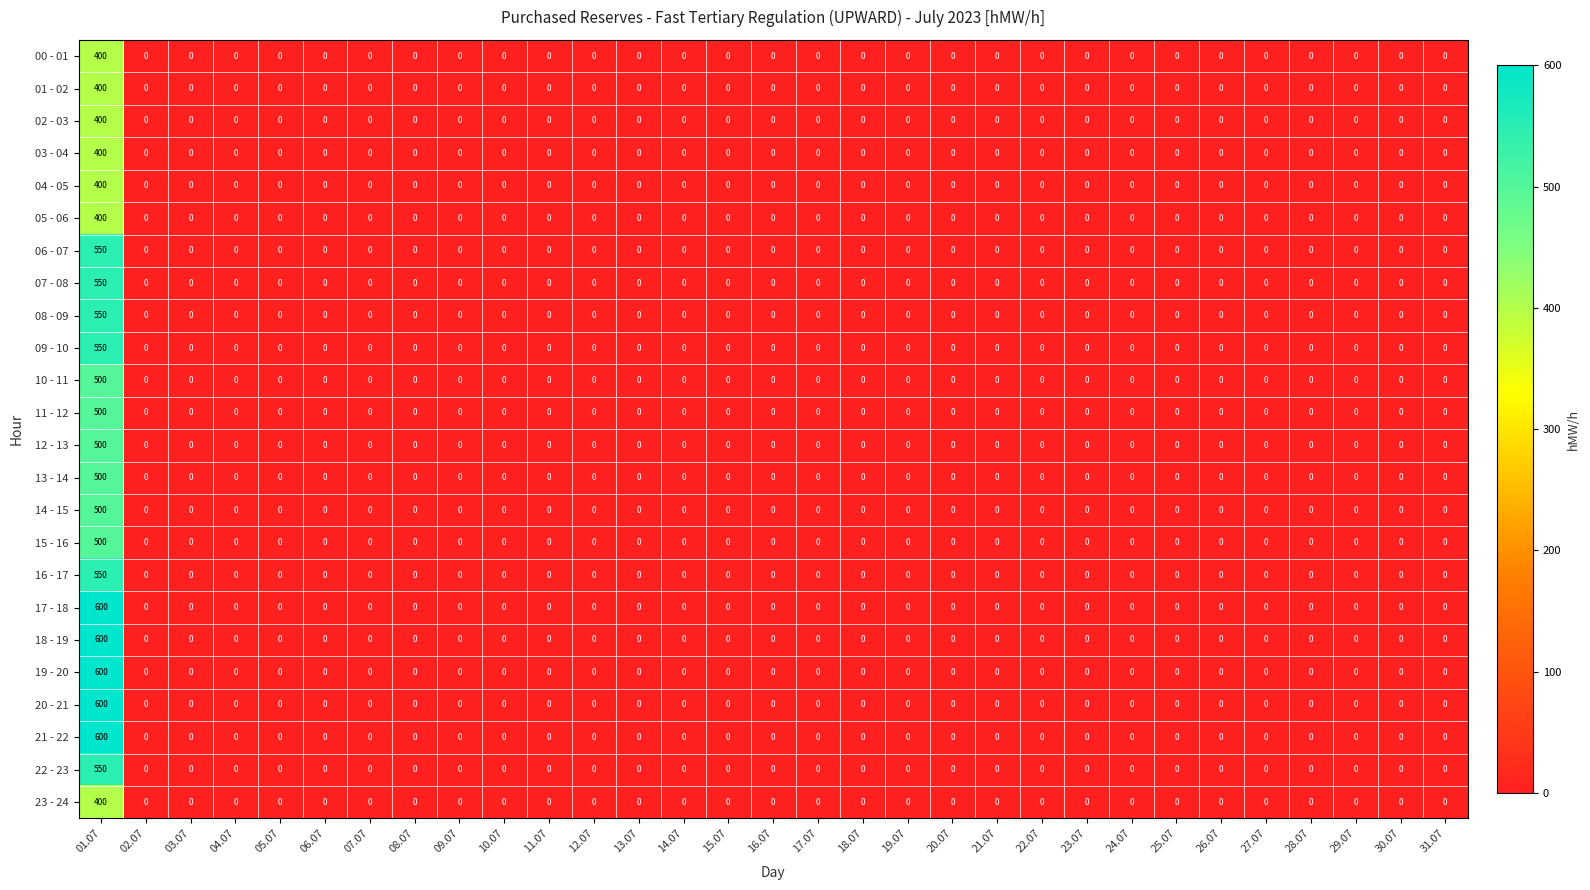

How many categories are shown in the chart?

31